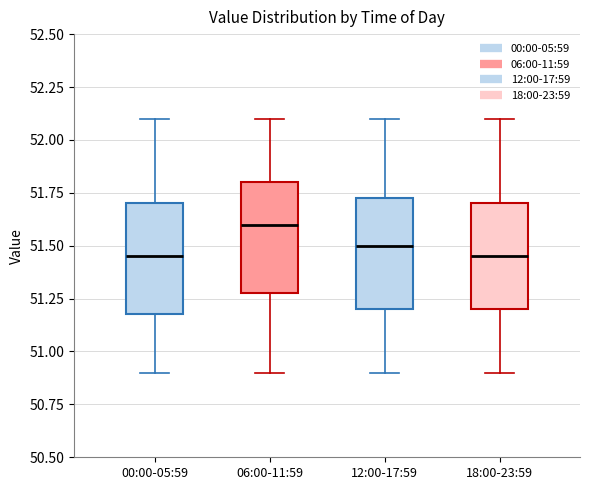

Where does the lower whisker of the box for 00:00-05:59 end on the y-axis? The values are not printed on the chart, so give them approximately, as read against the axis.

50.90